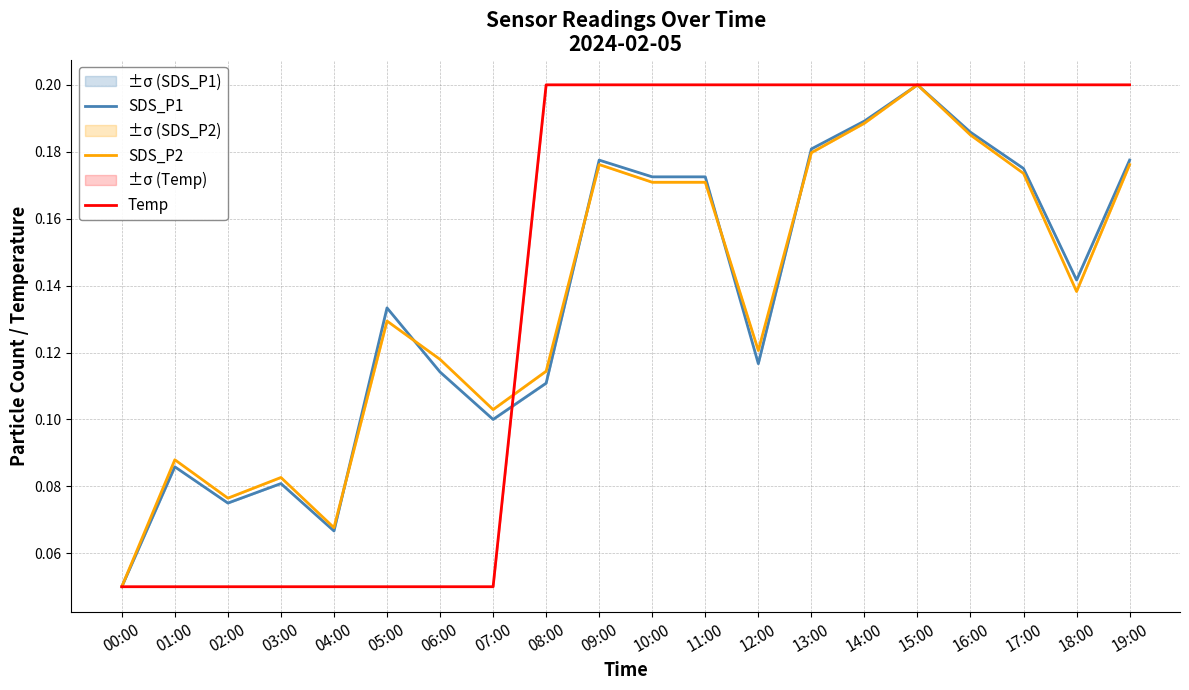

The SDS_P2 series shows 0.2 at 10:00. True or false?

True